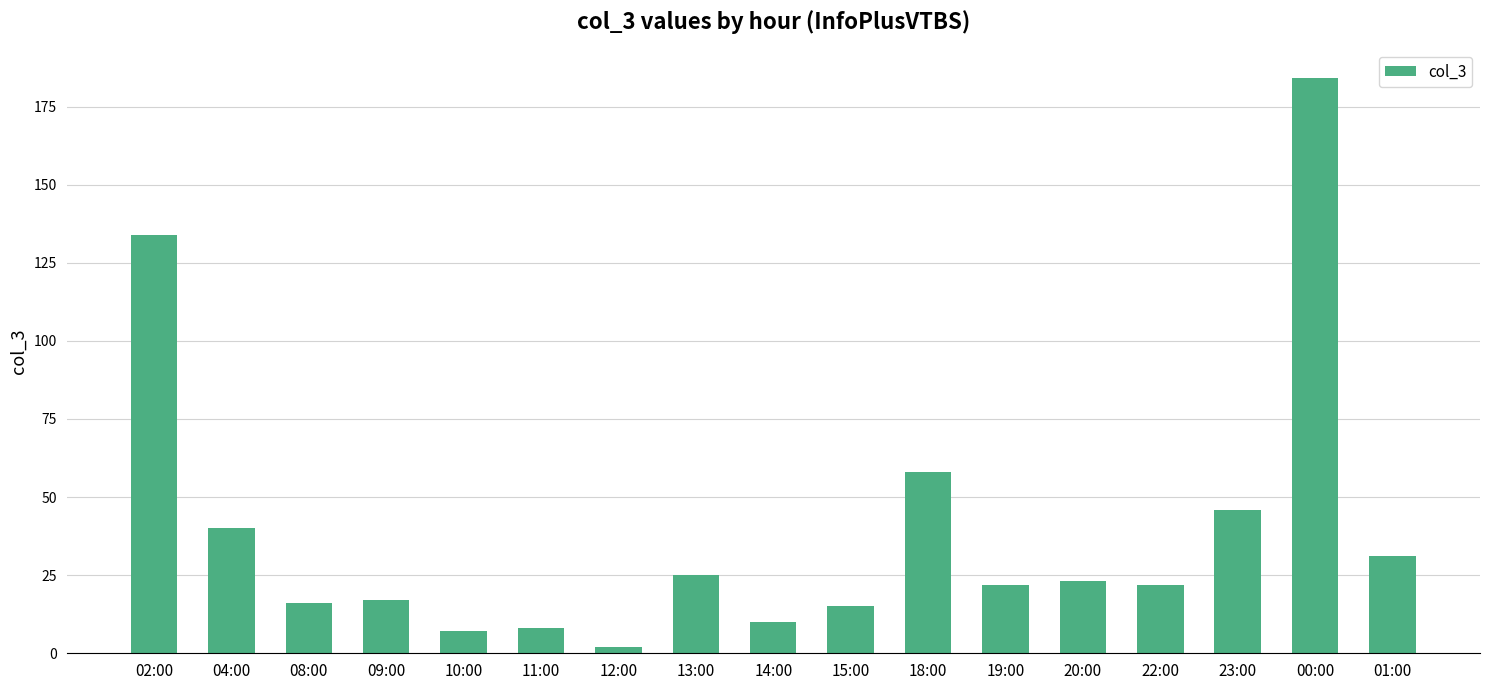

Which has a higher value, 04:00 or 10:00?

04:00